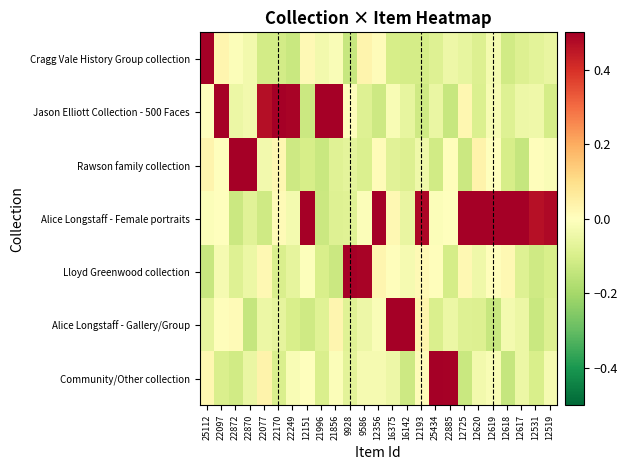

What is the spread (max minus min) of values at 25434?

0.6